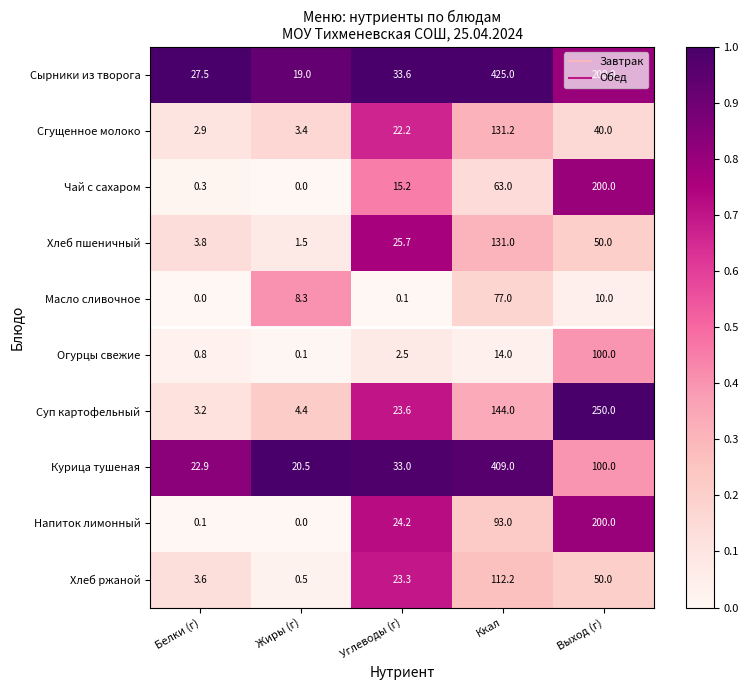

What is the difference between the second highest and minimum values in the Напиток лимонный series?

93.0